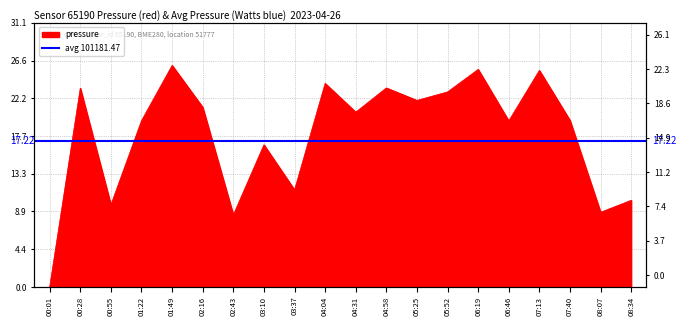

Reading right to left, extract all data points from this chart.

10.2	8.8	19.6	25.5	19.5	25.6	22.9	21.9	23.4	20.6	23.9	11.4	16.7	8.5	21.1	26.1	19.6	9.7	23.4	0.0